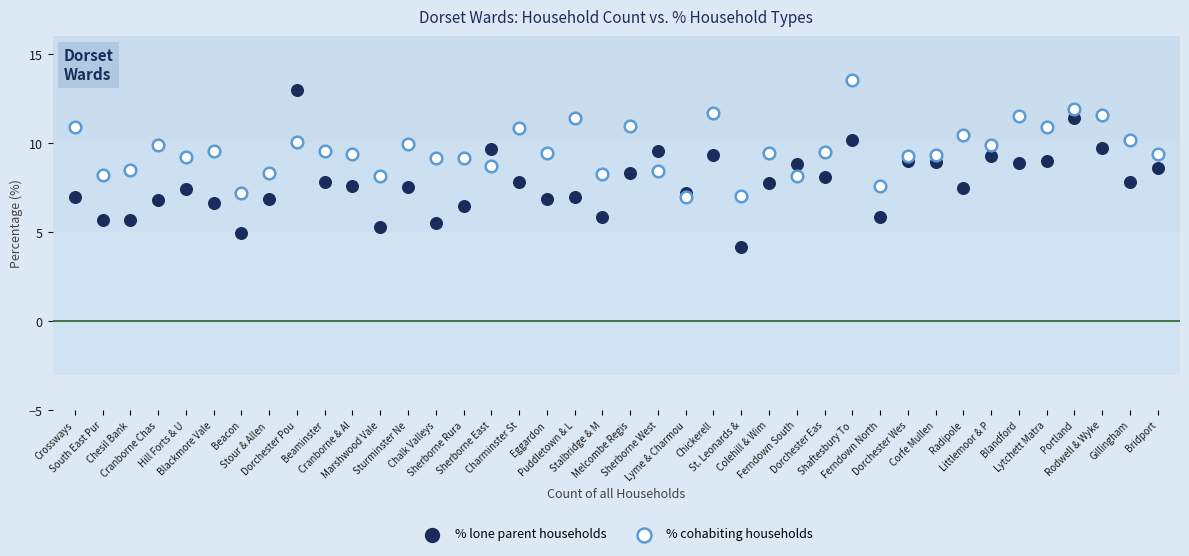

Which series has the largest Y range (max minus min)?

% lone parent households